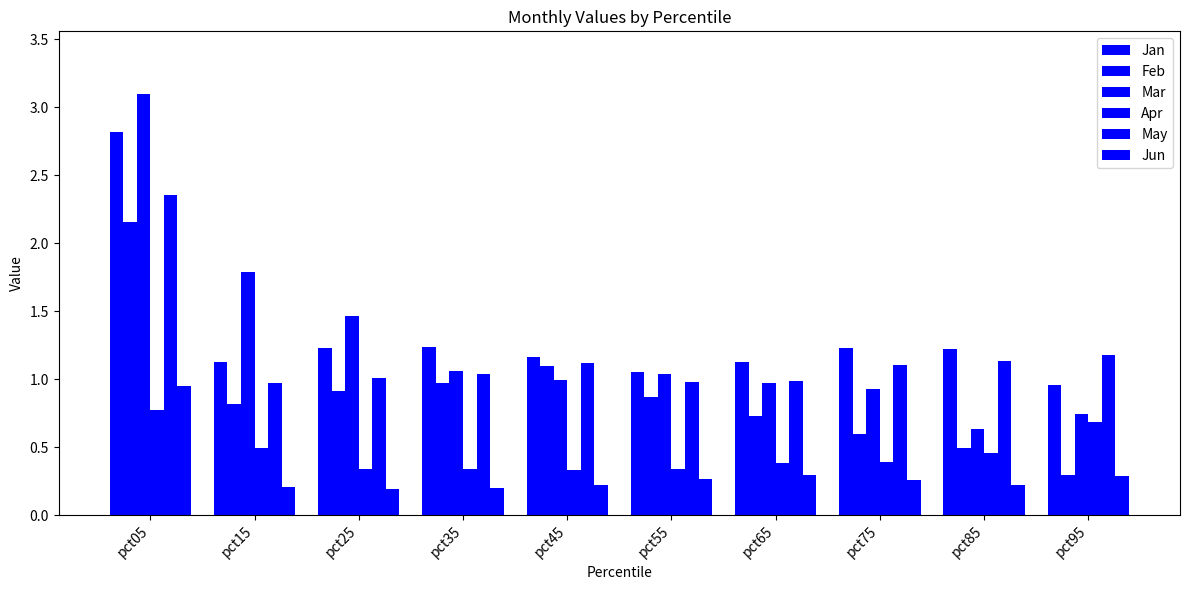

What is the value of the Mar bar at the 10th from the left?

0.7